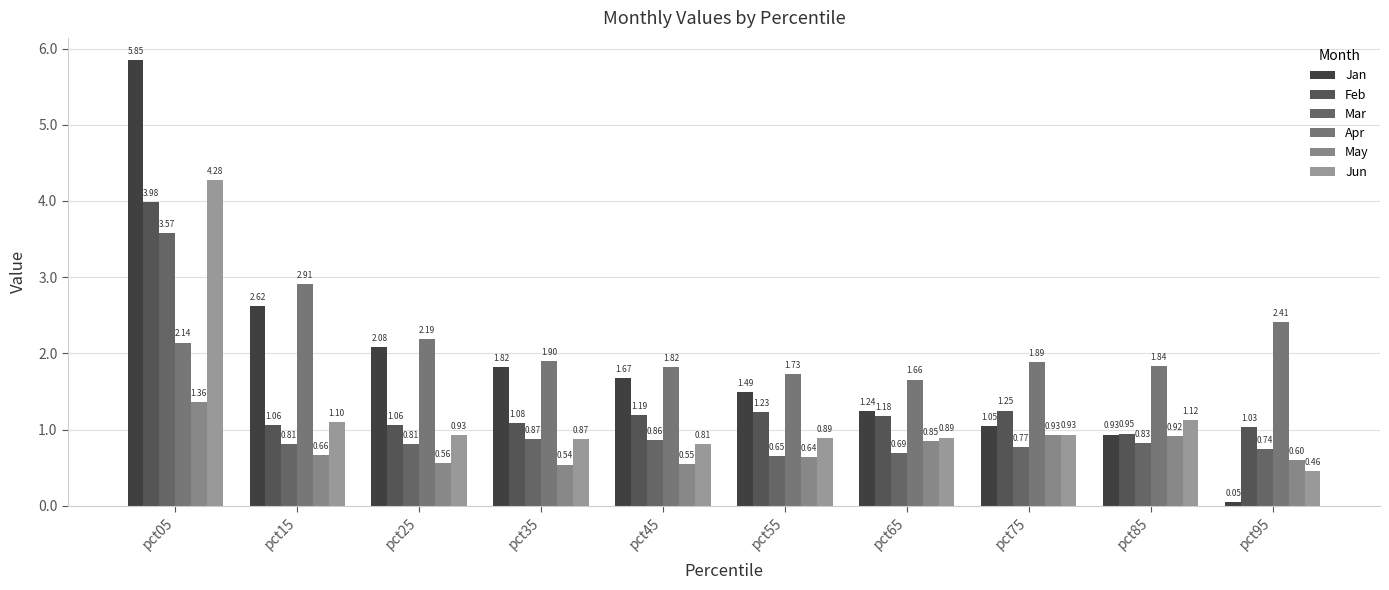

Read the Jan value at pct25.

2.1